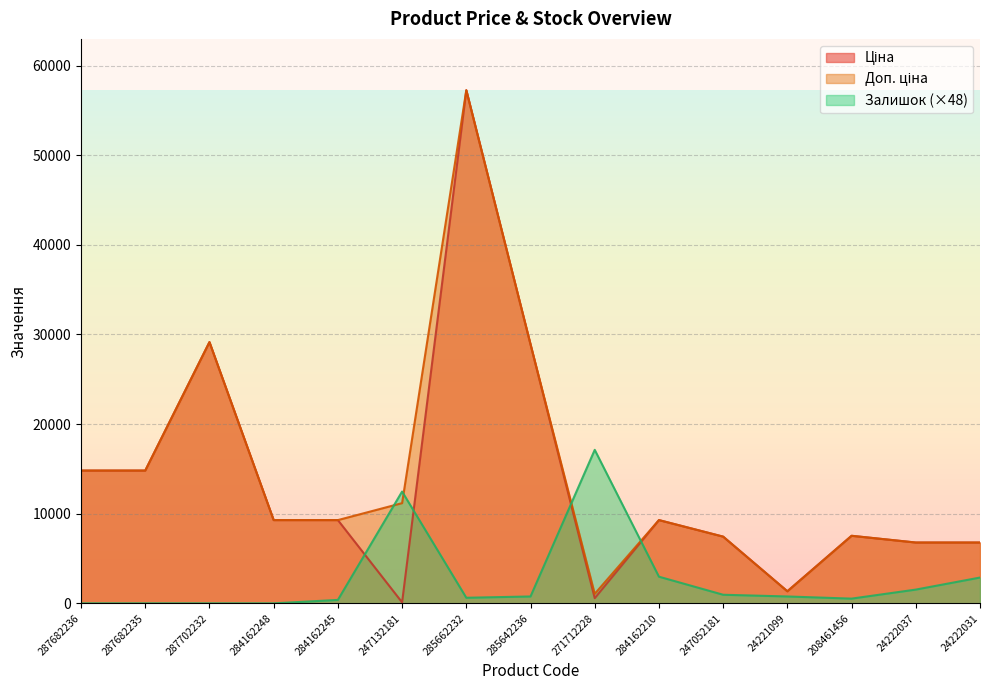

What position from the right is 287682235?

14